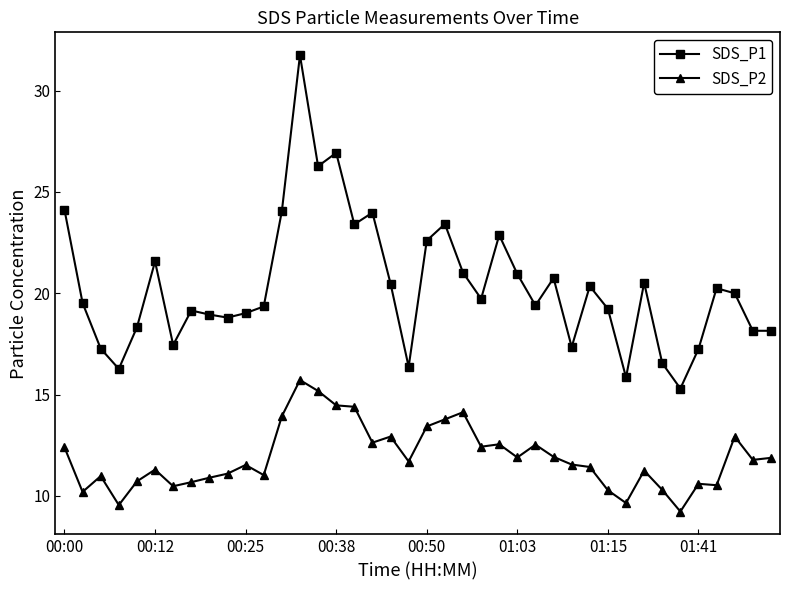

Which series has the largest total across all categories?

SDS_P1